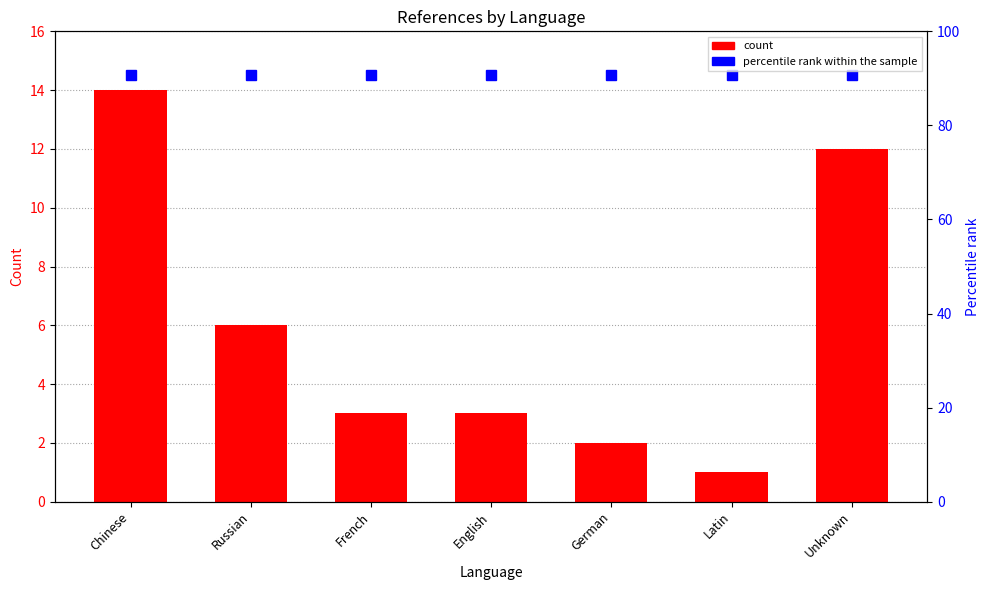

Rank the categories by value from lowest to highest.

Latin, German, French, English, Russian, Unknown, Chinese